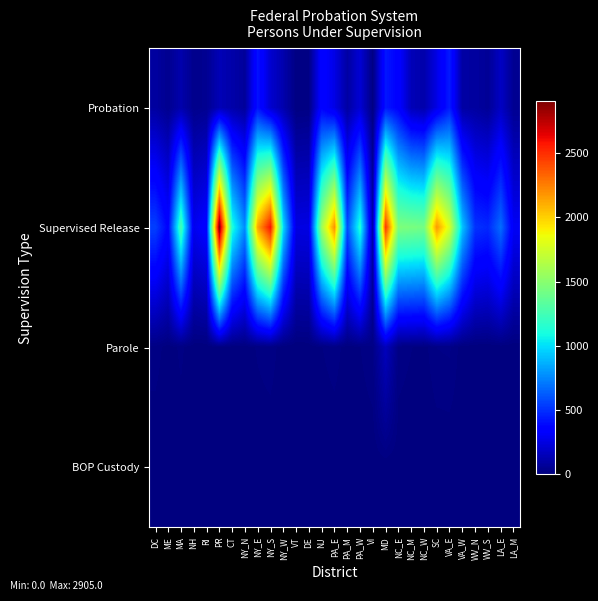

At PA_W, list the series in order from smallest to largest.

BOP Custody, Parole, Probation, Supervised Release